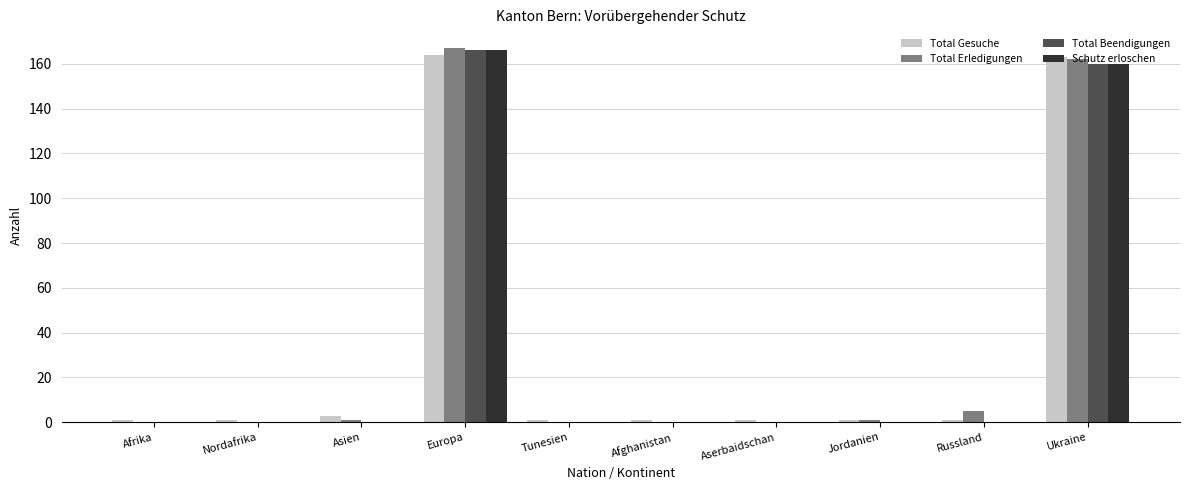

What is the sum of all Schutz erloschen values?

326